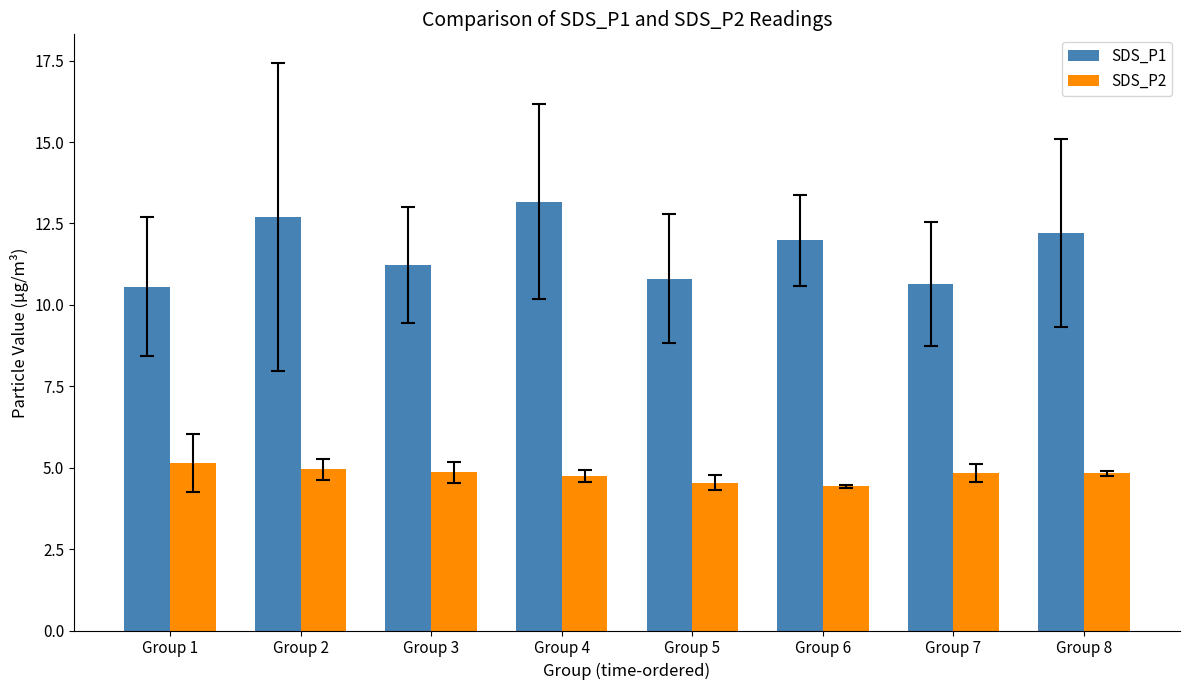

What is the value of the SDS_P1 bar at the 3rd from the left?

11.2